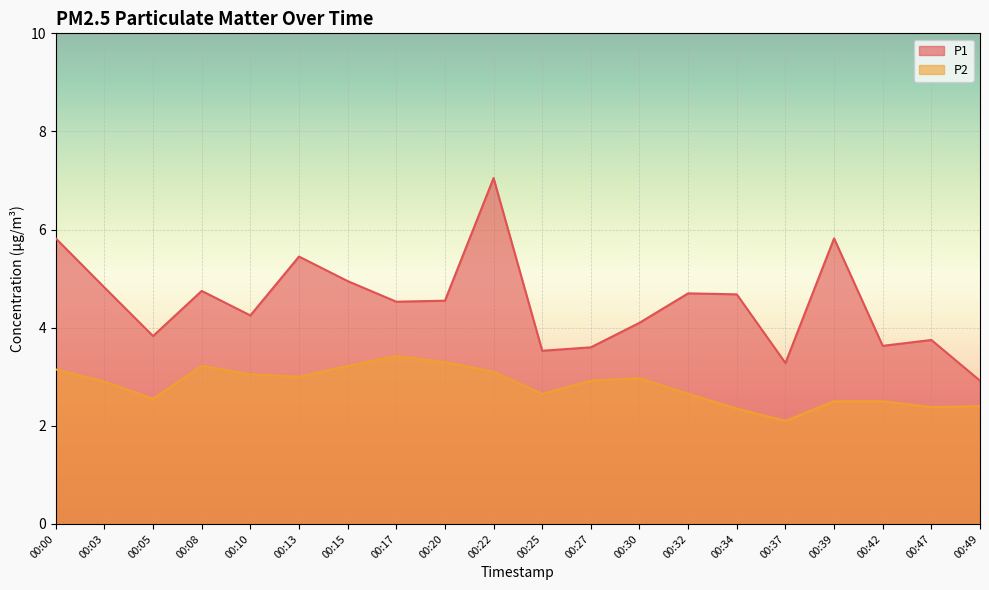

What is the greatest value displayed?

7.0